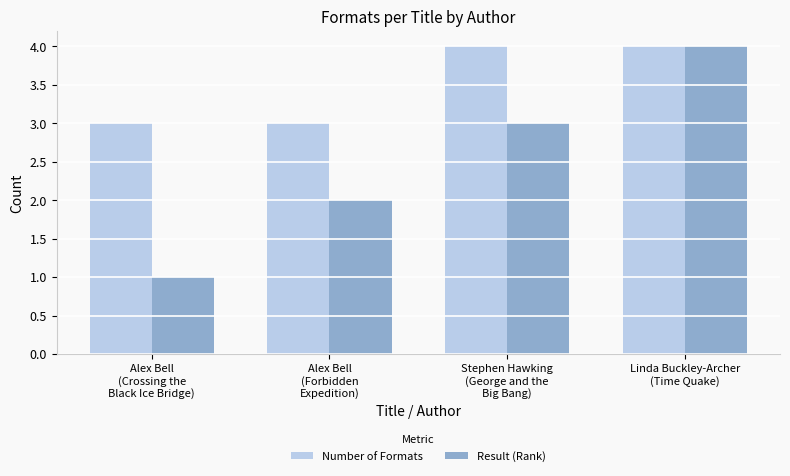

What is the difference between the Result (Rank) values at Stephen Hawking
(George and the
Big Bang) and Linda Buckley-Archer
(Time Quake)?

1